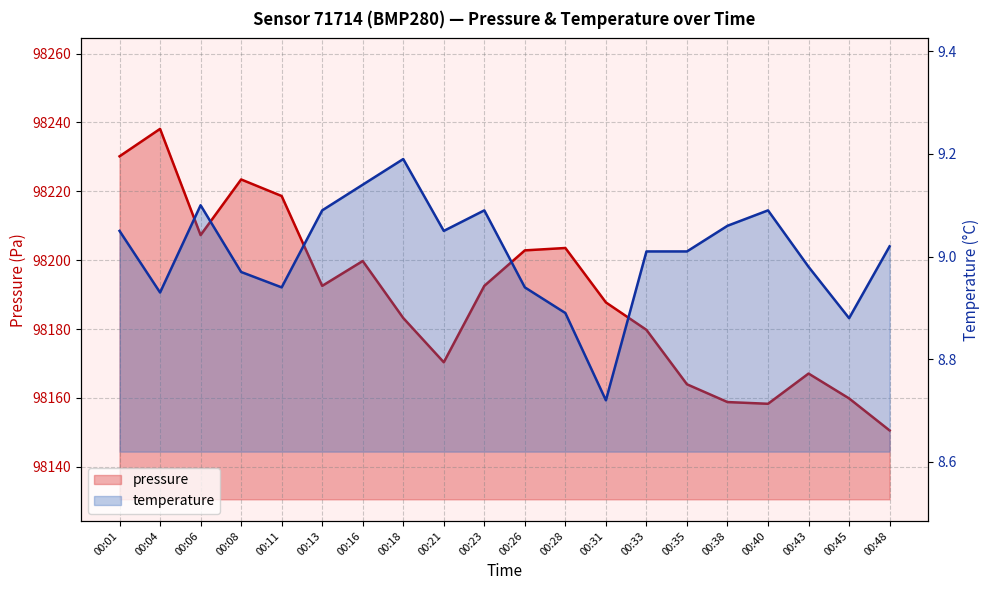

Is it true that temperature equals 9.1 at 00:01?

True